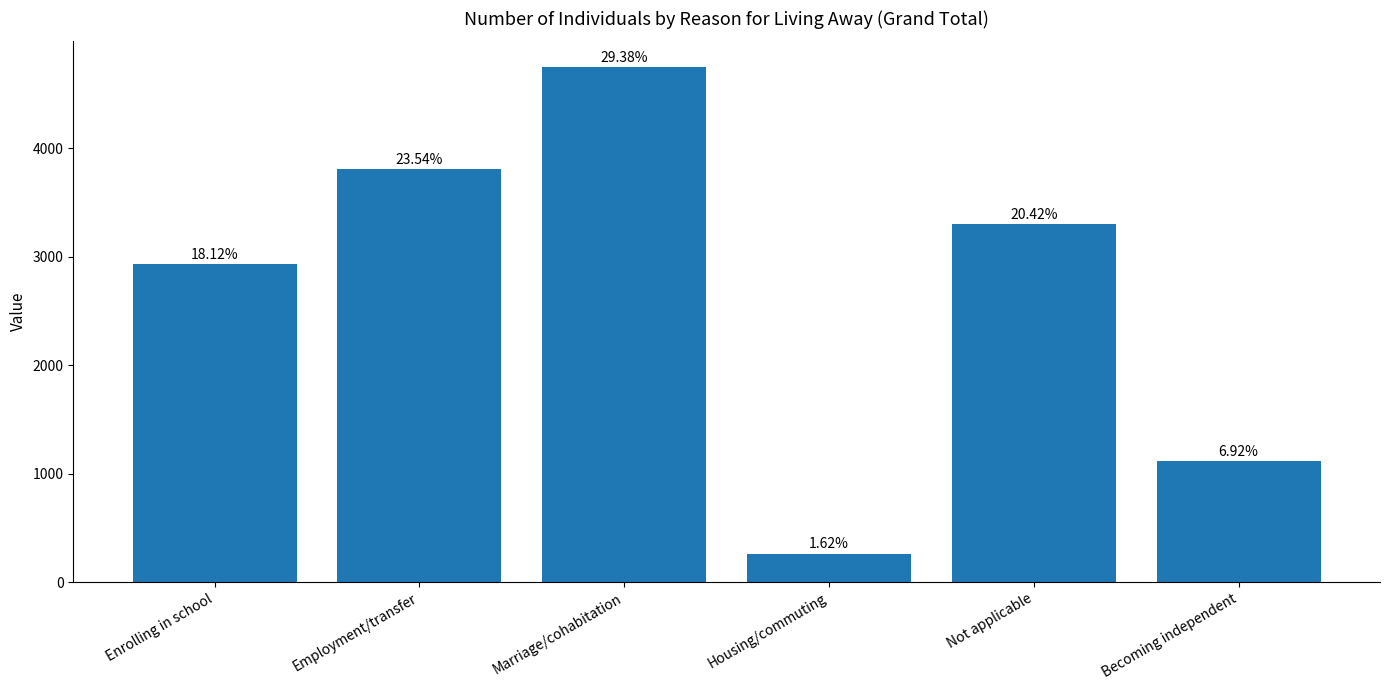

Reading left to right, extract all data points from this chart.

2928	3805	4748	262	3301	1118